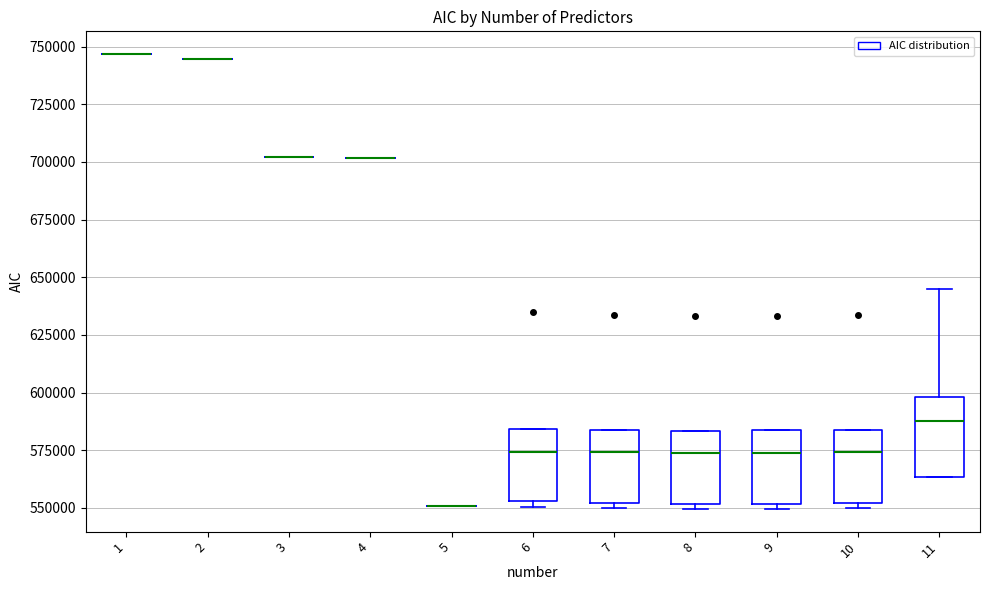

Where is the upper edge of the box at x = 7 on the y-axis? The values are not printed on the chart, so give them approximately, as read against the axis.

585000